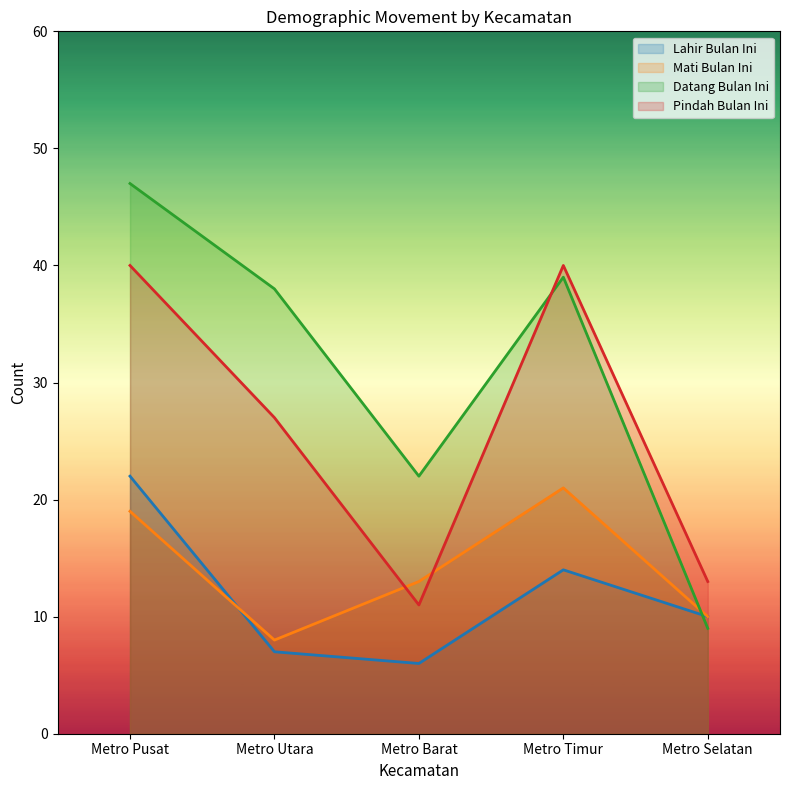

How many lines are shown in the chart?

4